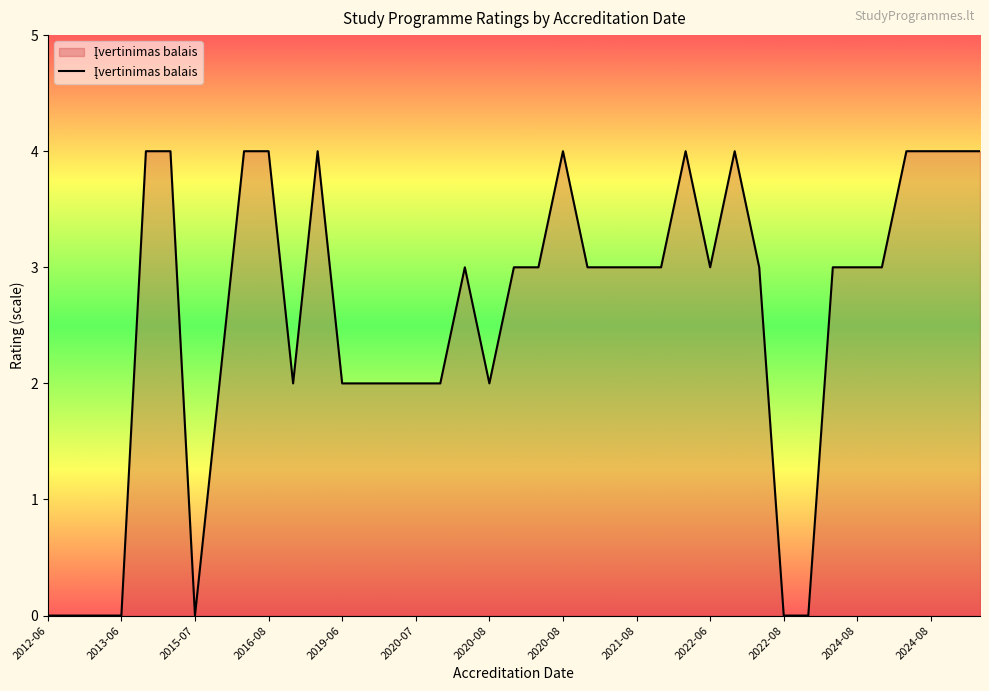

What is the difference between the maximum and minimum values?

4